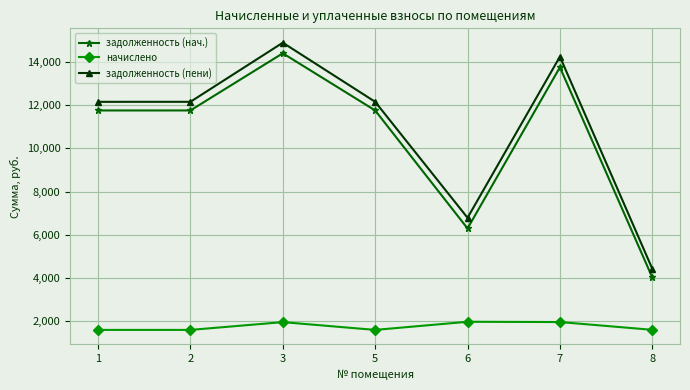

True or false: задолженность (пени) has more than 2 points higher than both neighbors.

False